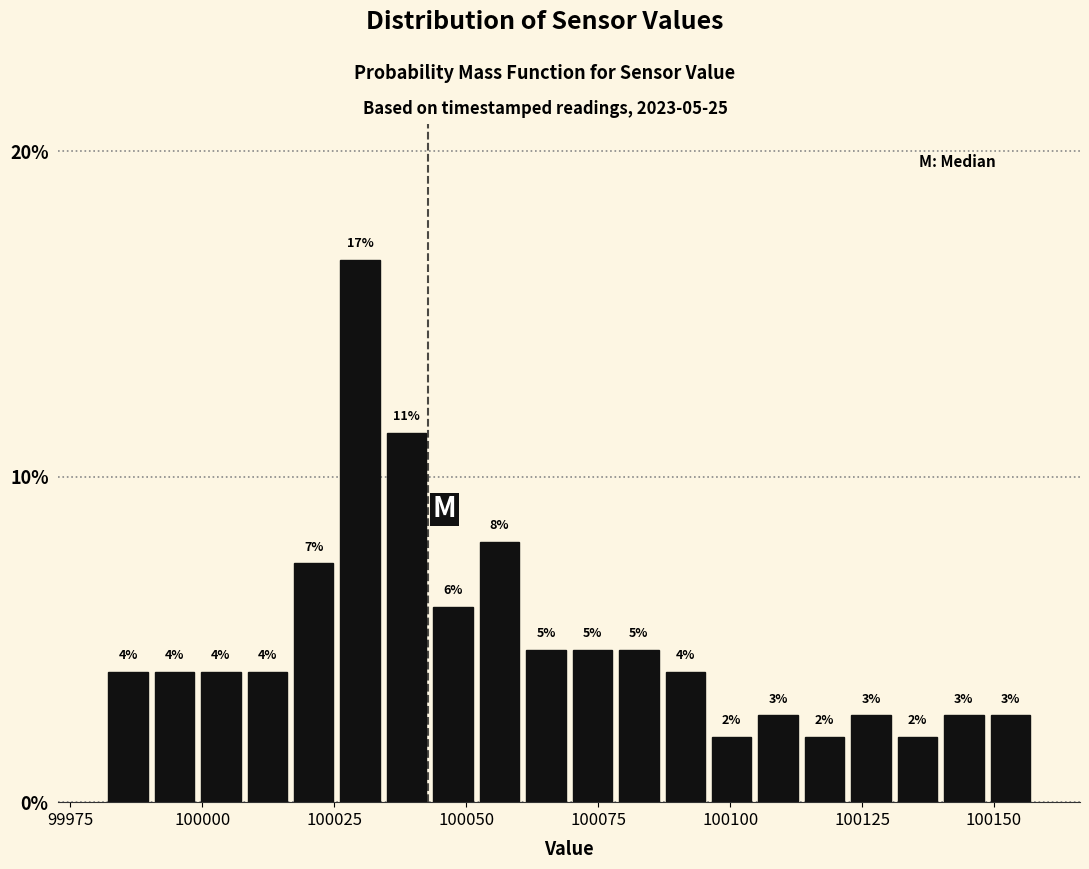

Around what value on the x-axis is the tallest bar? Give the approximate position of its centre, as read against the axis.

100030